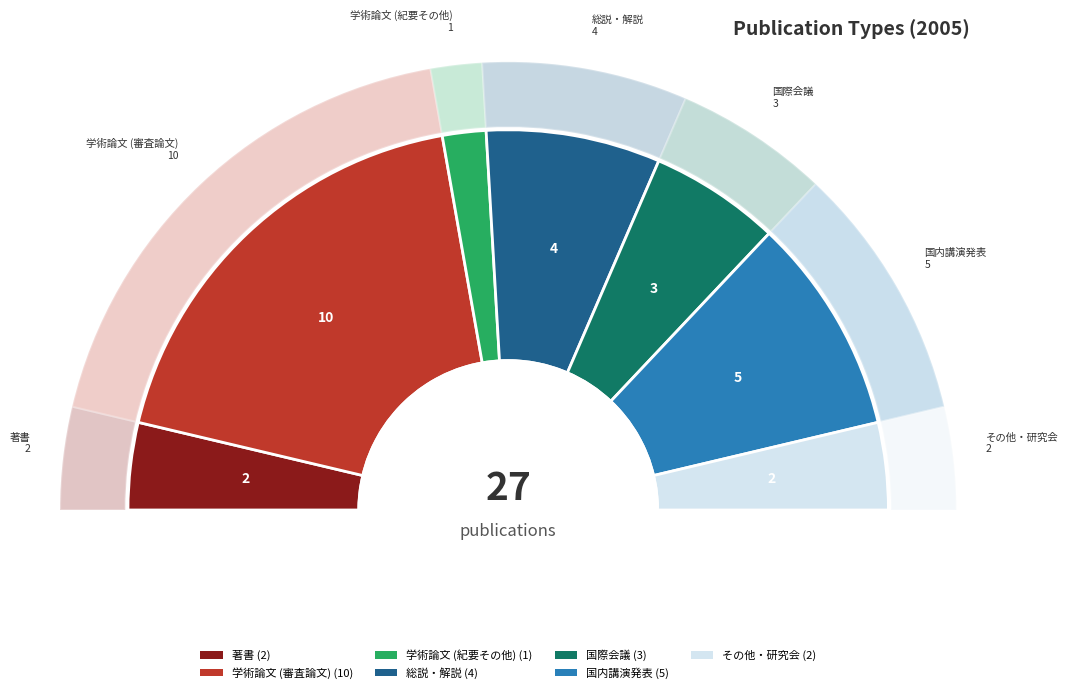

What is the smallest slice in the pie chart?

学術論文 (紀要その他)